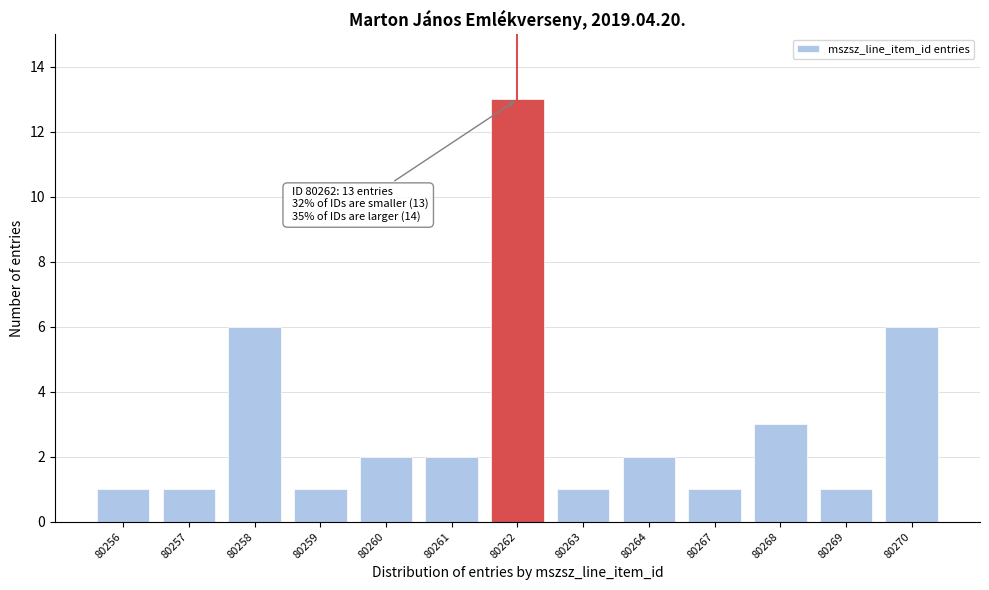

Reading right to left, transcribe all the data shown in this chart.

80270=6	80269=1	80268=3	80267=1	80264=2	80263=1	80262=13	80261=2	80260=2	80259=1	80258=6	80257=1	80256=1